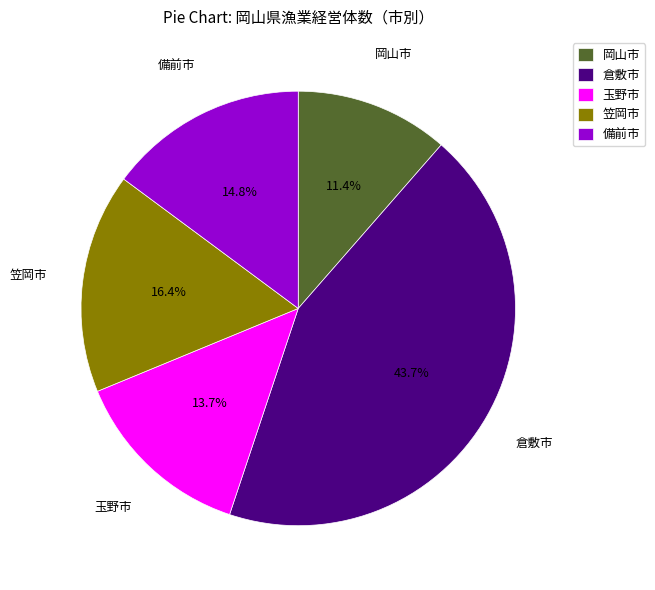

To the nearest percent, what is the combined percentage of 笠岡市 and 玉野市?

30%